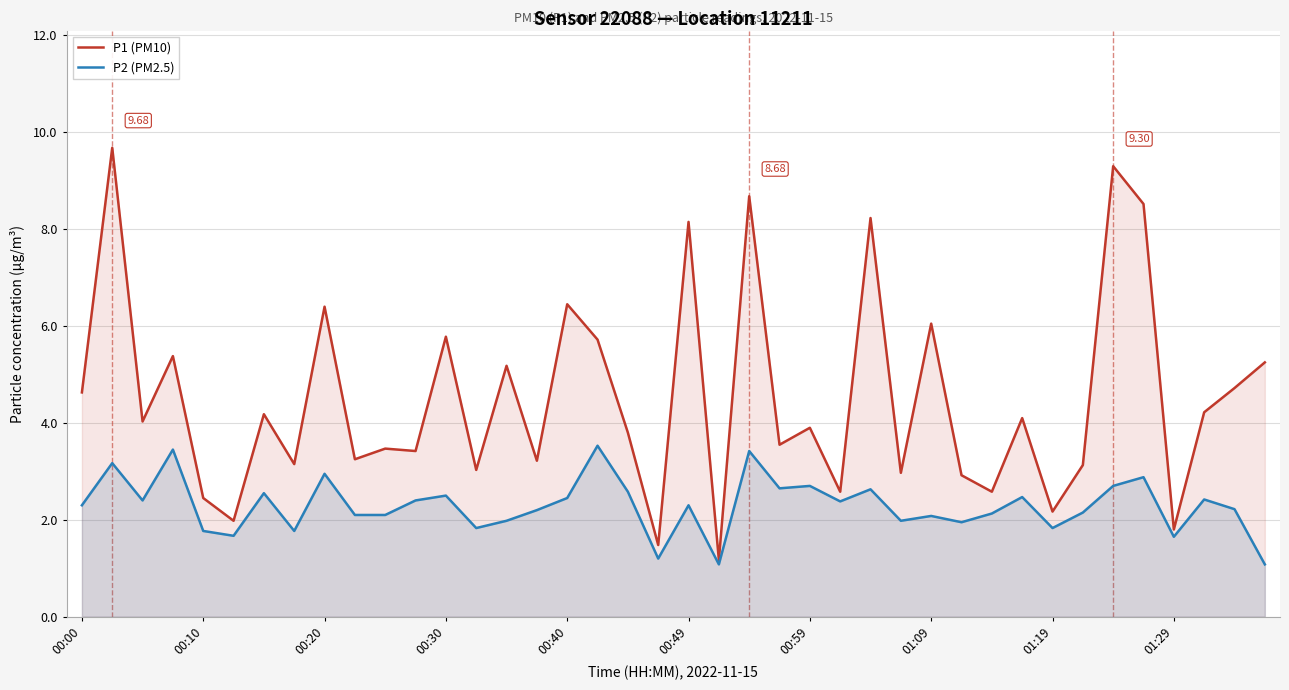

How many categories are shown in the chart?

40